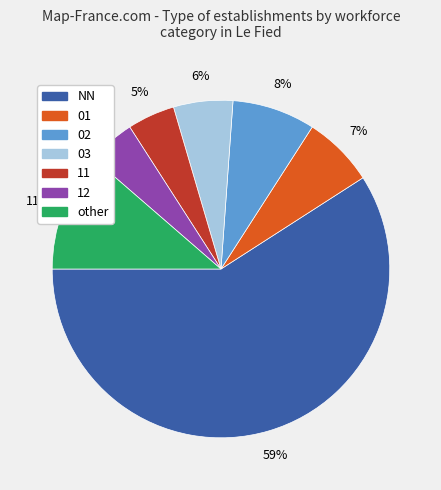

To the nearest percent, what percentage of the pie is 12?

5%